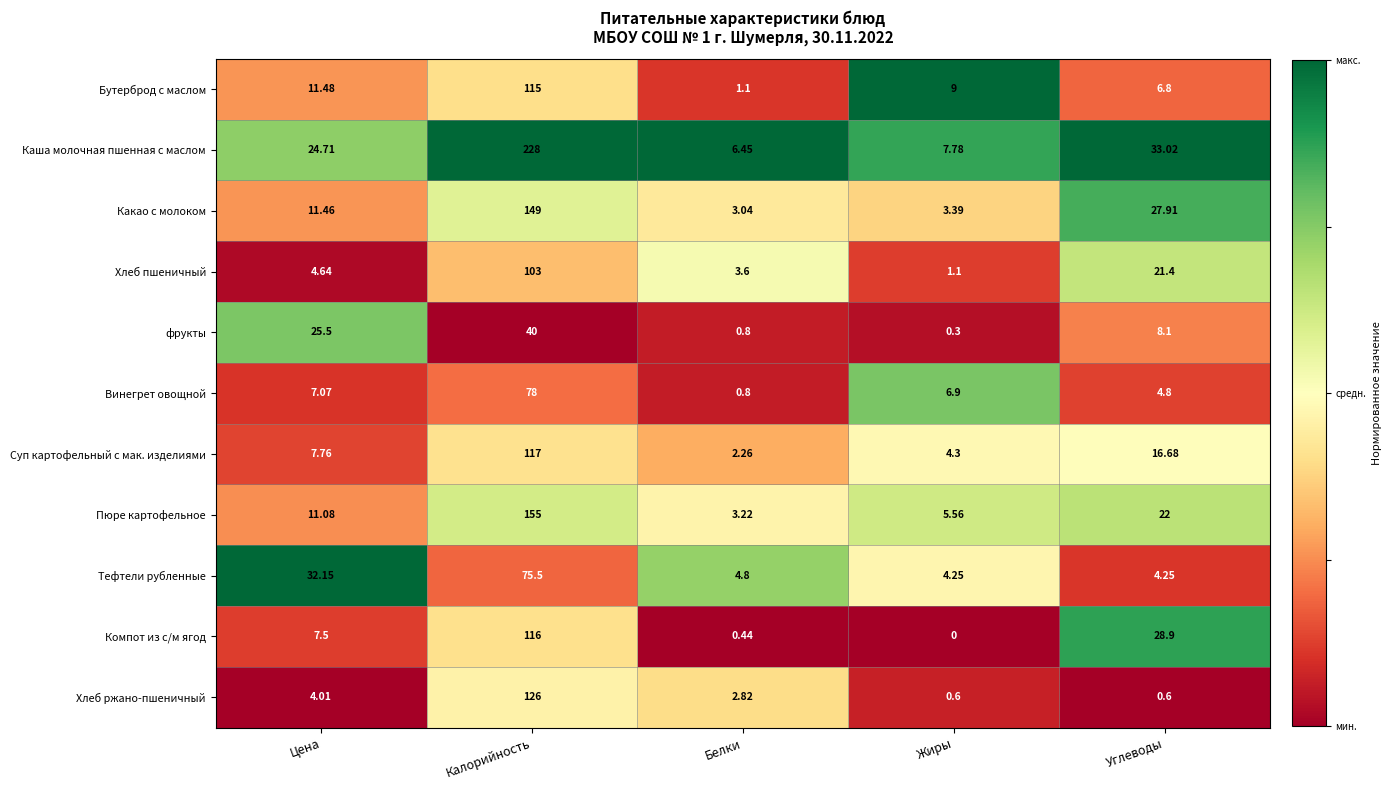

Where is Бутерброд с маслом nearest to the value 58?

Цена